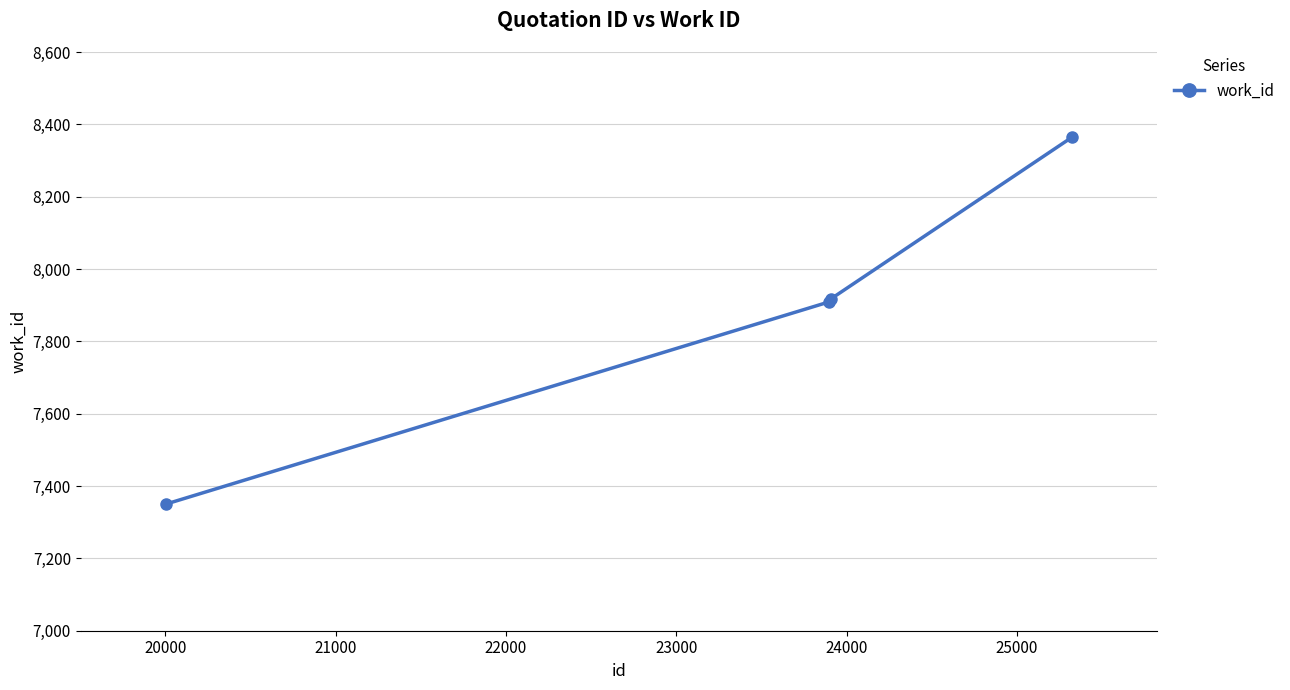

What is the difference between the maximum and minimum values?

1014